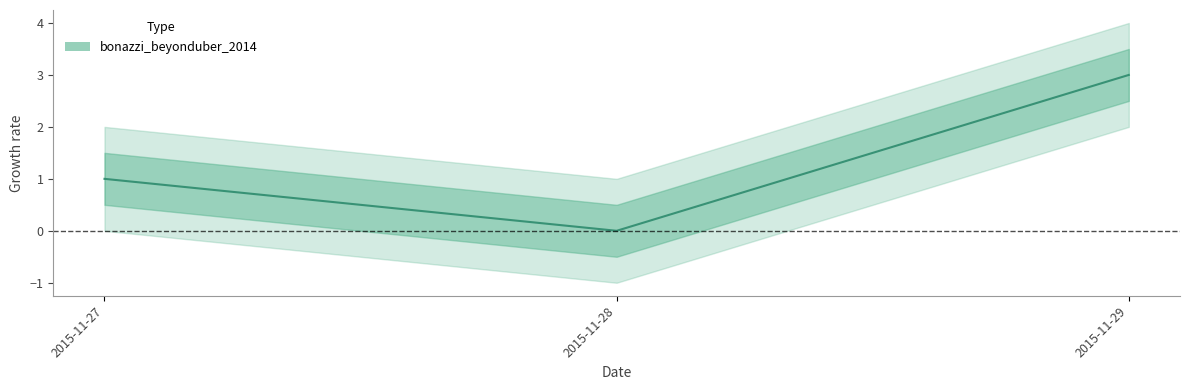

Reading left to right, what are all the values shown in this chart?

2015-11-27=1	2015-11-28=0	2015-11-29=3